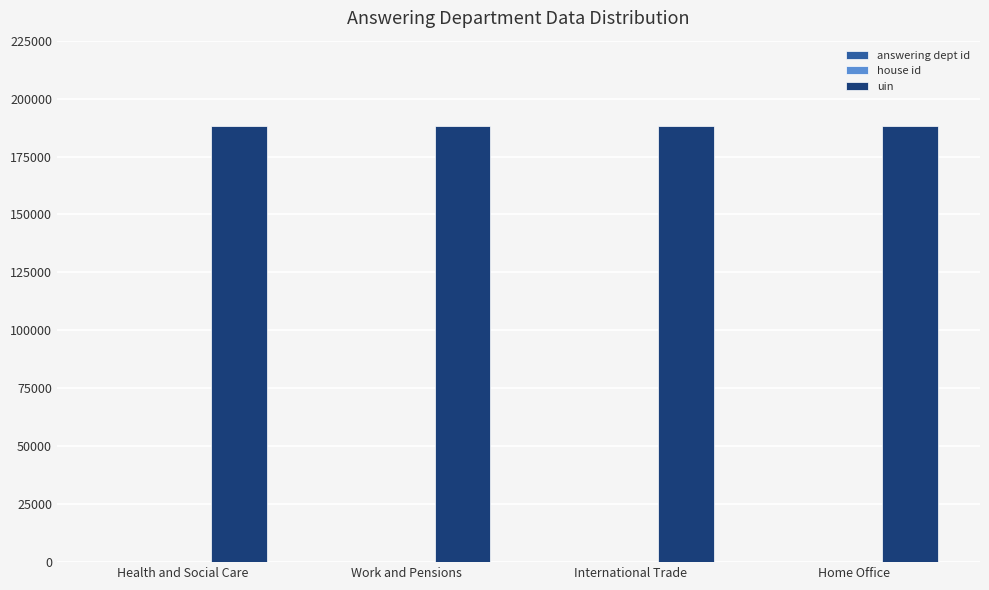

What is the greatest value displayed?

188048